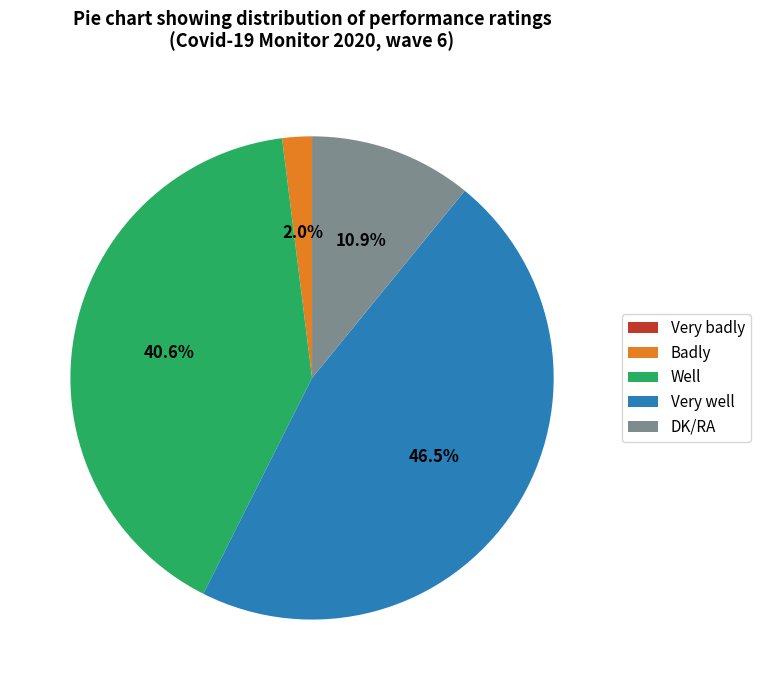

What percentage do Badly and Well together represent?

42.6%